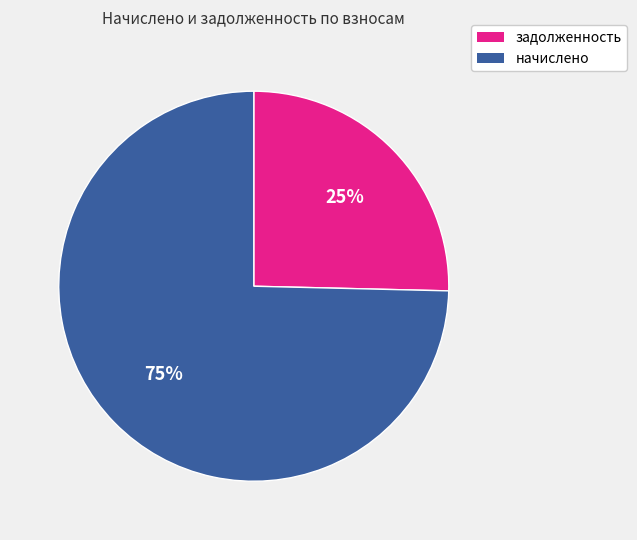

Is there any slice that represents more than half of the pie?

Yes